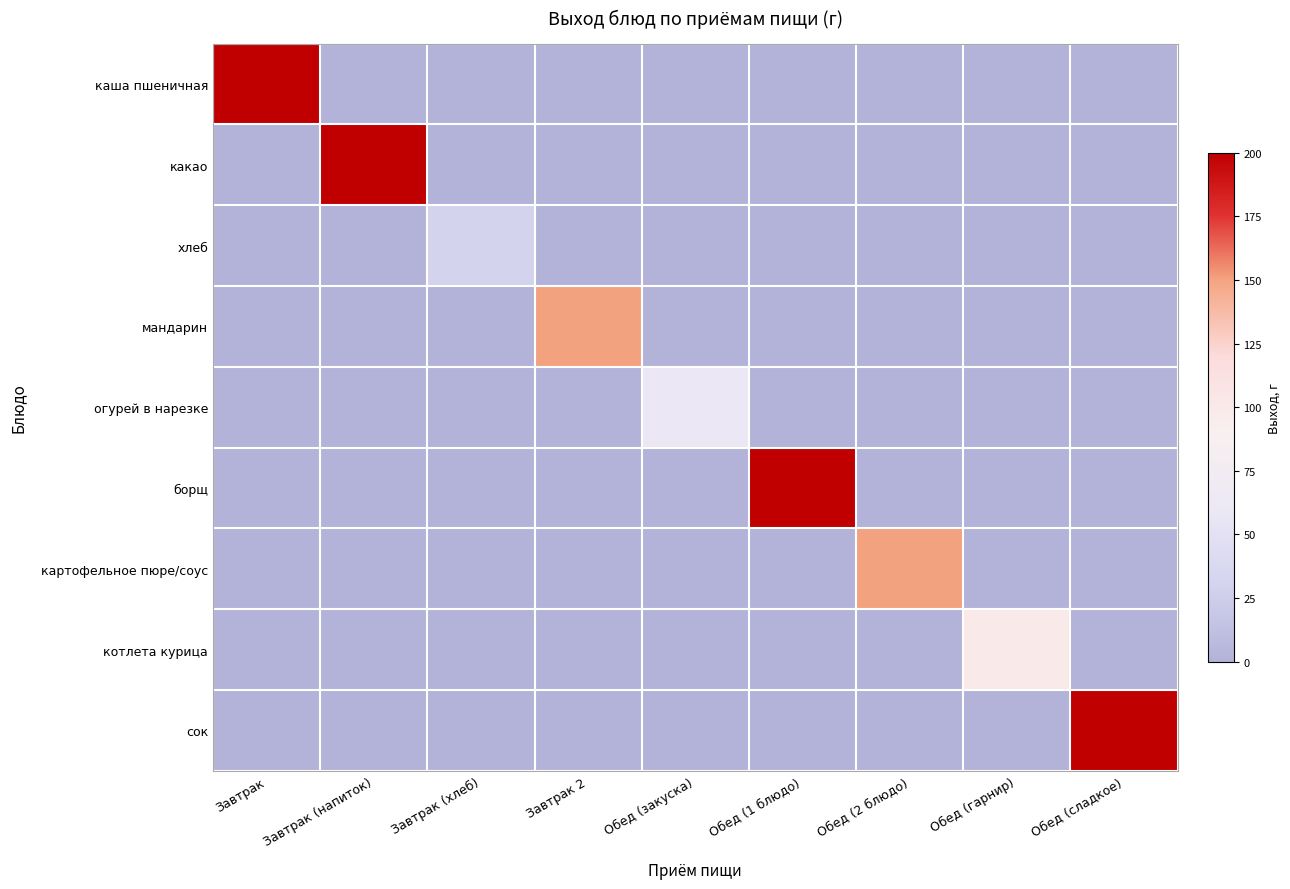

Reading left to right, what are all the values shown in this chart?

каша пшеничная: Завтрак=200	Завтрак (напиток)=0	Завтрак (хлеб)=0	Завтрак 2=0	Обед (закуска)=0	Обед (1 блюдо)=0	Обед (2 блюдо)=0	Обед (гарнир)=0	Обед (сладкое)=0
какао: Завтрак=0	Завтрак (напиток)=200	Завтрак (хлеб)=0	Завтрак 2=0	Обед (закуска)=0	Обед (1 блюдо)=0	Обед (2 блюдо)=0	Обед (гарнир)=0	Обед (сладкое)=0
хлеб: Завтрак=0	Завтрак (напиток)=0	Завтрак (хлеб)=30	Завтрак 2=0	Обед (закуска)=0	Обед (1 блюдо)=0	Обед (2 блюдо)=0	Обед (гарнир)=0	Обед (сладкое)=0
мандарин: Завтрак=0	Завтрак (напиток)=0	Завтрак (хлеб)=0	Завтрак 2=150	Обед (закуска)=0	Обед (1 блюдо)=0	Обед (2 блюдо)=0	Обед (гарнир)=0	Обед (сладкое)=0
огурей в нарезке: Завтрак=0	Завтрак (напиток)=0	Завтрак (хлеб)=0	Завтрак 2=0	Обед (закуска)=60	Обед (1 блюдо)=0	Обед (2 блюдо)=0	Обед (гарнир)=0	Обед (сладкое)=0
борщ: Завтрак=0	Завтрак (напиток)=0	Завтрак (хлеб)=0	Завтрак 2=0	Обед (закуска)=0	Обед (1 блюдо)=200	Обед (2 блюдо)=0	Обед (гарнир)=0	Обед (сладкое)=0
картофельное пюре/соус: Завтрак=0	Завтрак (напиток)=0	Завтрак (хлеб)=0	Завтрак 2=0	Обед (закуска)=0	Обед (1 блюдо)=0	Обед (2 блюдо)=150	Обед (гарнир)=0	Обед (сладкое)=0
котлета курица: Завтрак=0	Завтрак (напиток)=0	Завтрак (хлеб)=0	Завтрак 2=0	Обед (закуска)=0	Обед (1 блюдо)=0	Обед (2 блюдо)=0	Обед (гарнир)=100	Обед (сладкое)=0
сок: Завтрак=0	Завтрак (напиток)=0	Завтрак (хлеб)=0	Завтрак 2=0	Обед (закуска)=0	Обед (1 блюдо)=0	Обед (2 блюдо)=0	Обед (гарнир)=0	Обед (сладкое)=200